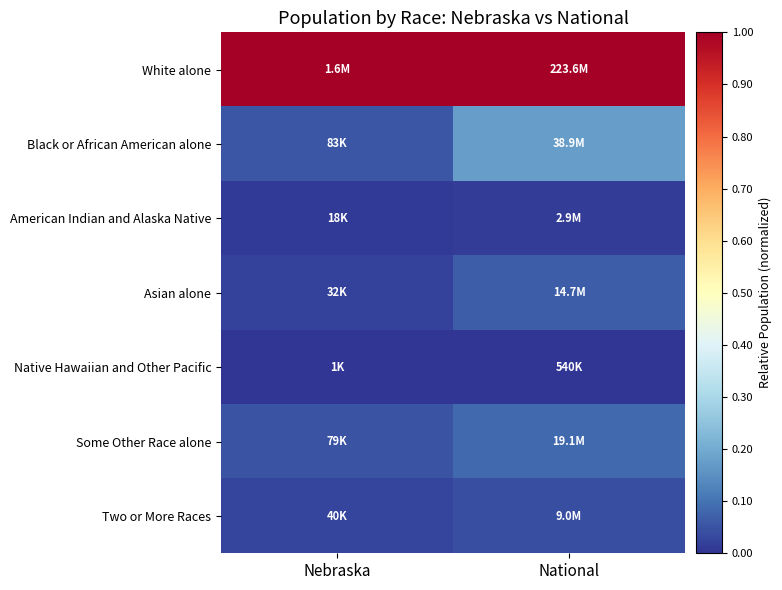

How many categories are shown in the chart?

2